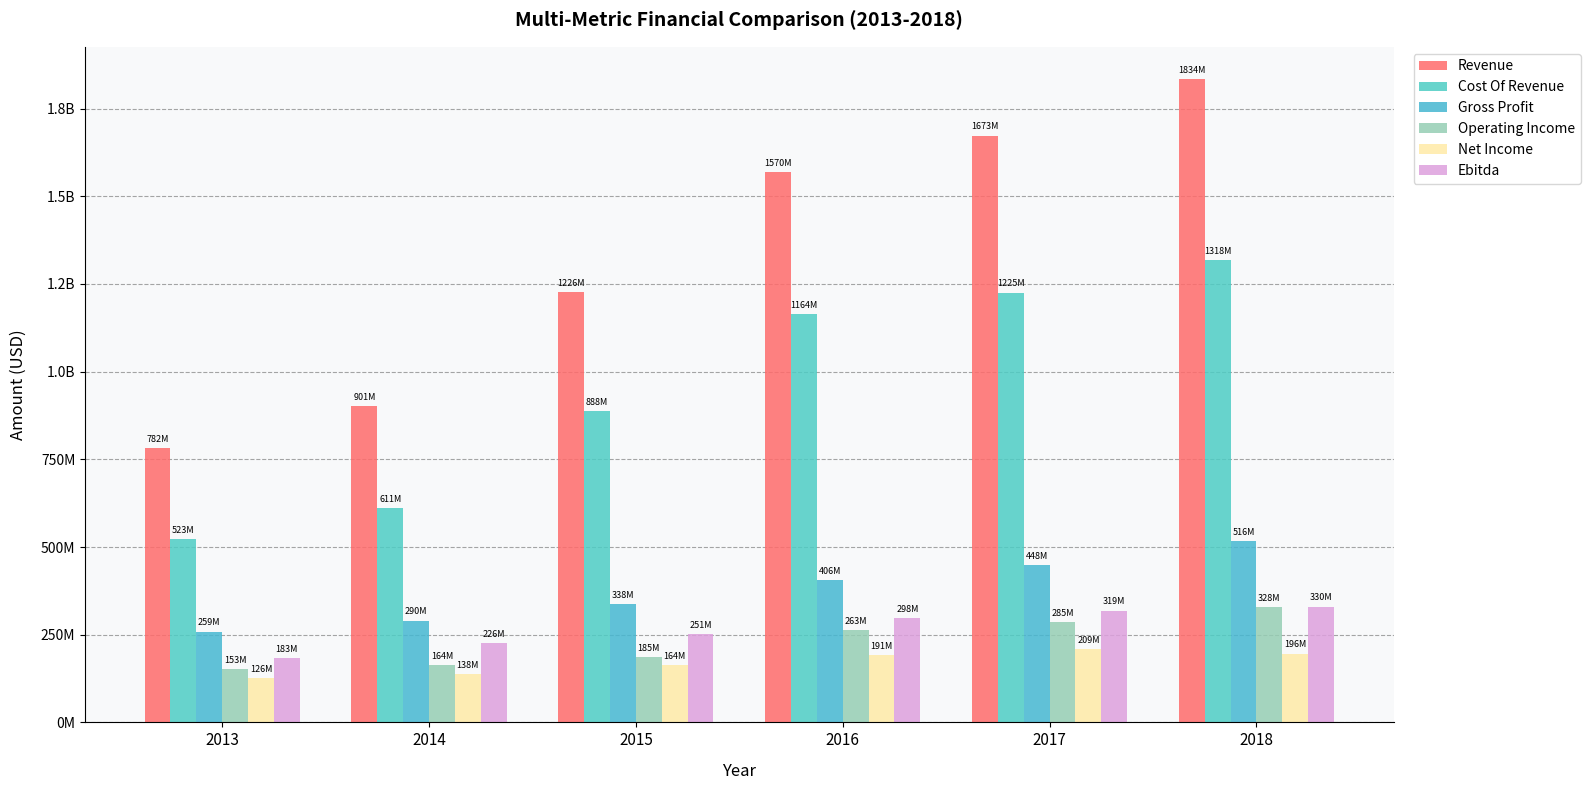

Which category has the highest value in the Revenue series?

2018